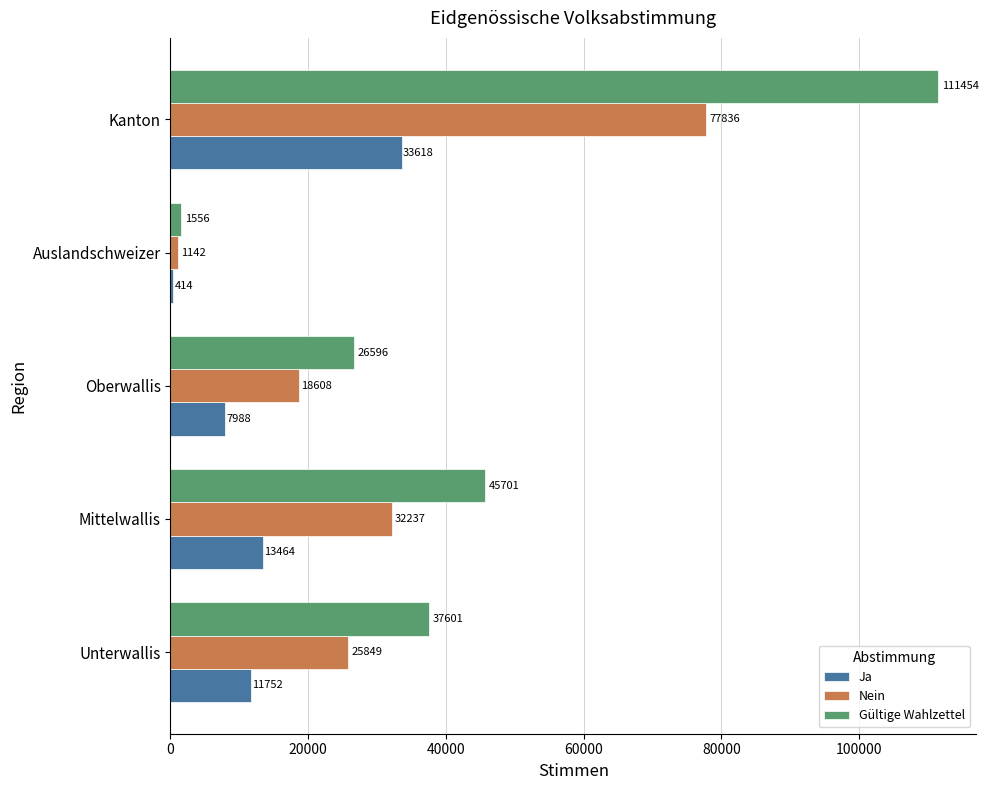

What is the approximate value of Nein at Kanton, to the nearest 10?

77840